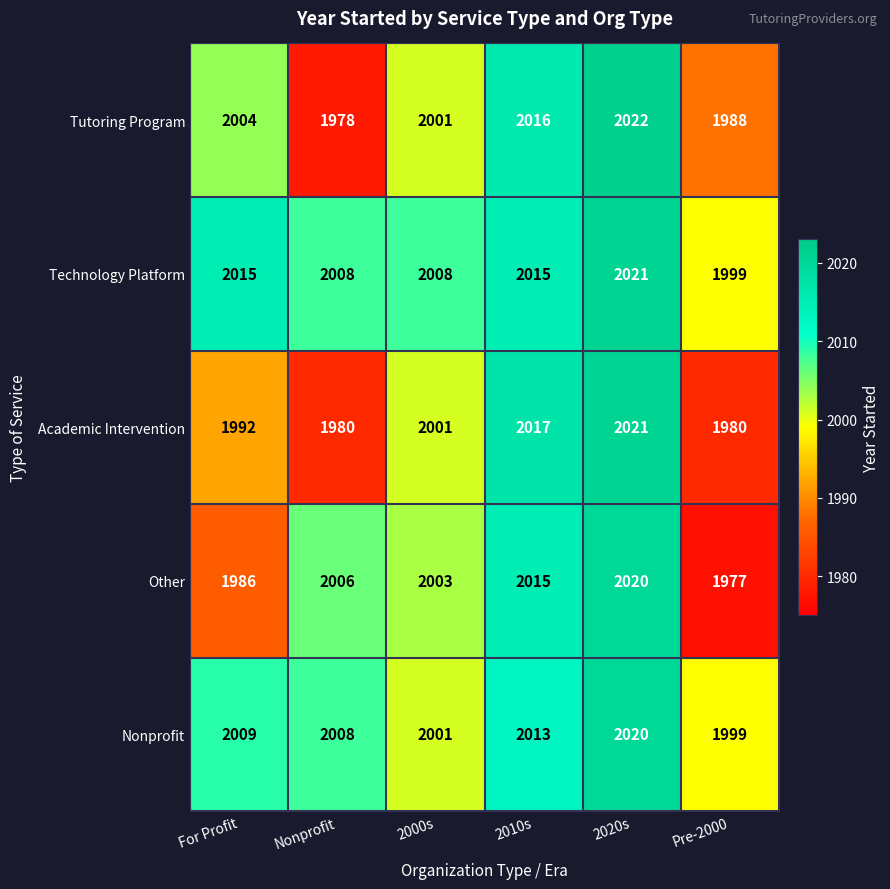

What is the difference between the Nonprofit values at 2020s and 2000s?

19